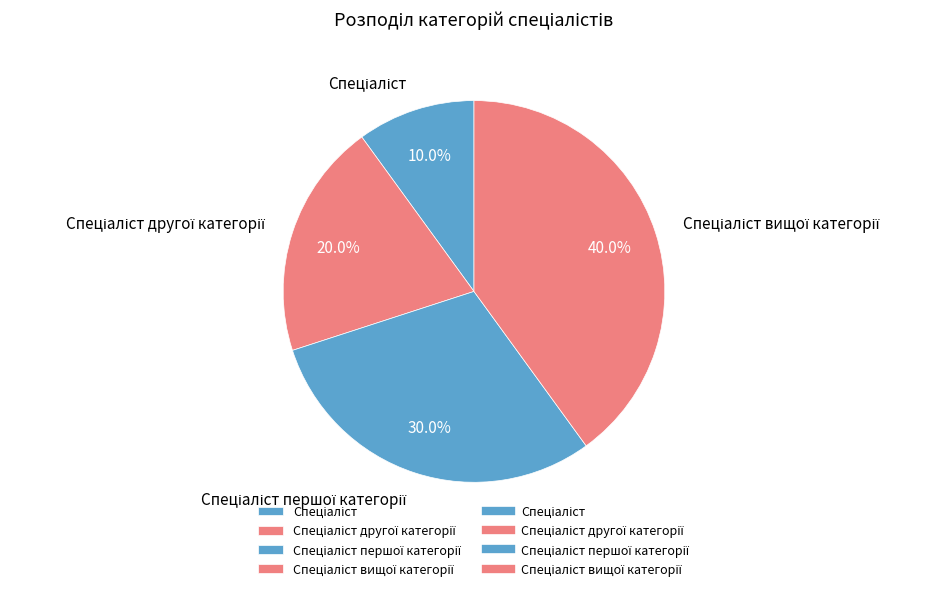

Count the number of slices in the pie.

4